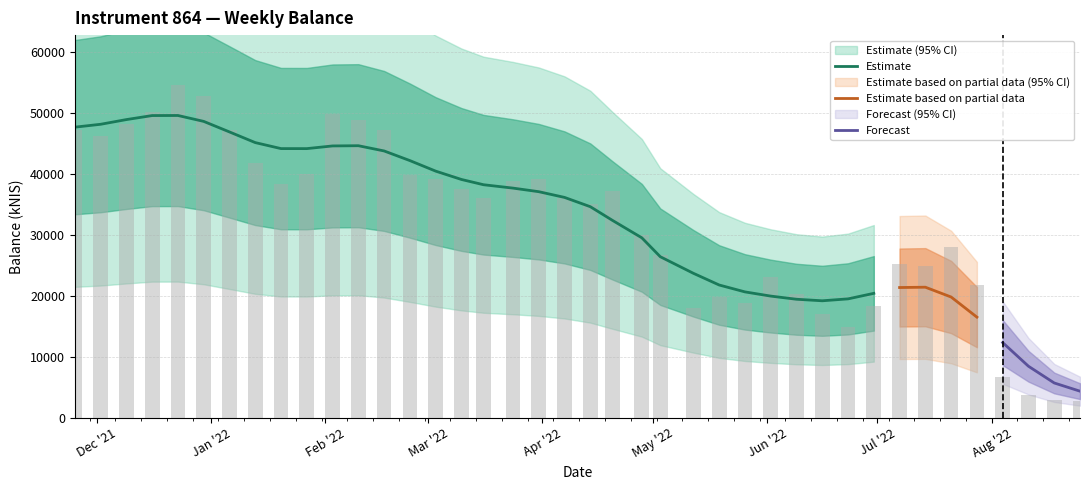

Reading left to right, extract all data points from this chart.

2021-11-25=47148.3	2021-12-02=46162.7	2021-12-09=48101.5	2021-12-16=50174.7	2021-12-23=54551.7	2021-12-30=52710.5	2022-01-06=47175.0	2022-01-13=41776.8	2022-01-20=38349.2	2022-01-27=40014.2	2022-02-03=49741.4	2022-02-10=48784.9	2022-02-17=47236.8	2022-02-24=39755.1	2022-03-03=39118.4	2022-03-10=37506.5	2022-03-16=36058.8	2022-03-24=38790.4	2022-03-31=39166.9	2022-04-07=36080.2	2022-04-14=35000.7	2022-04-20=37141.4	2022-04-28=29921.4	2022-05-03=26599.4	2022-05-12=17985.1	2022-05-19=19808.9	2022-05-26=18829.6	2022-06-02=23059.2	2022-06-09=20249.7	2022-06-16=17018.5	2022-06-23=14787.1	2022-06-30=18289.1	2022-07-07=25209.2	2022-07-14=24830.2	2022-07-21=28002.1	2022-07-28=21779.8	2022-08-04=6586.5	2022-08-11=3625.7	2022-08-18=2812.4	2022-08-25=2776.8